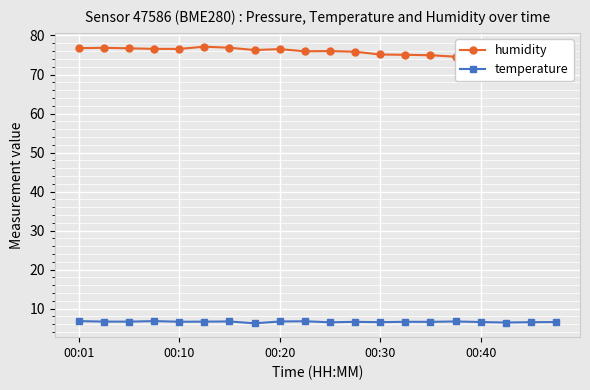

Which series has the largest total across all categories?

humidity